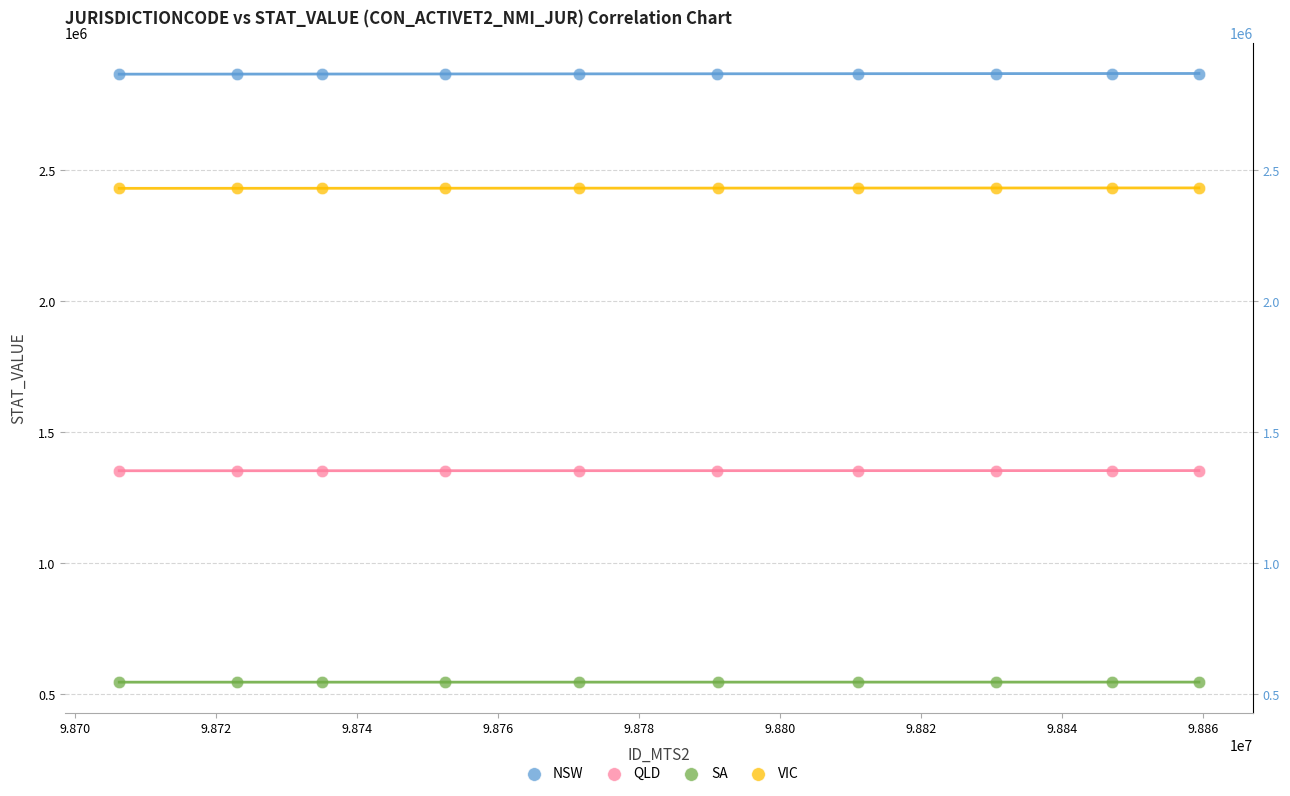

Which series reaches the minimum Y coordinate?

SA